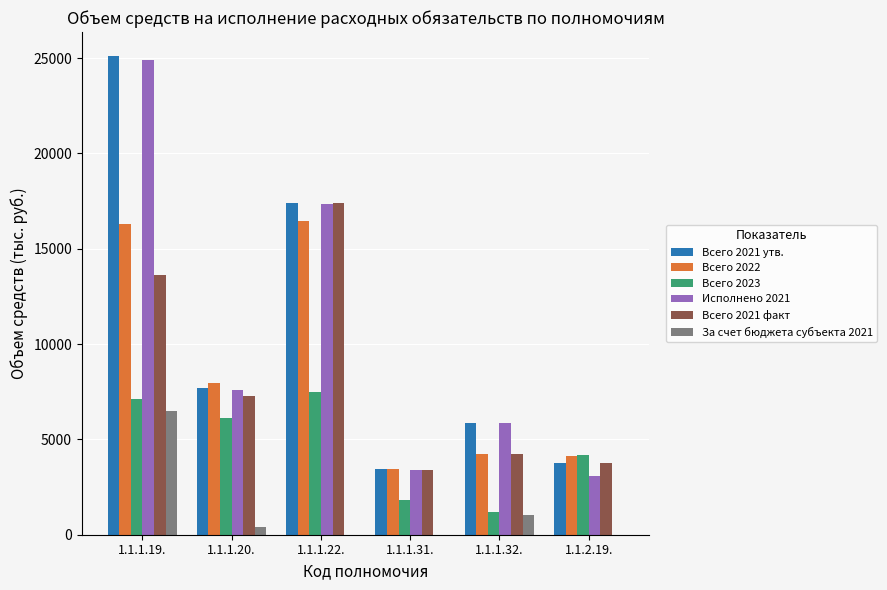

Does the chart contain stacked bars?

No